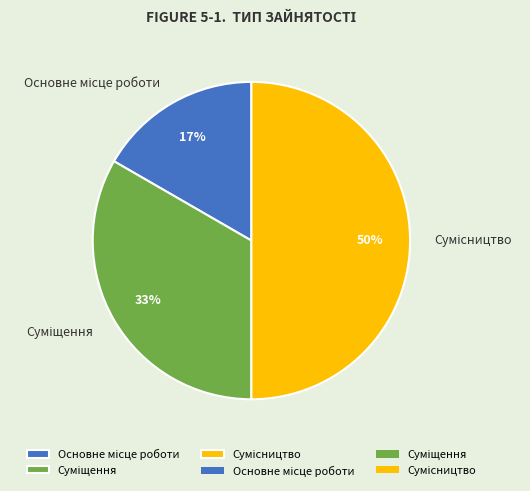

To the nearest percent, what is the difference between the largest and smallest slice percentages?

33%